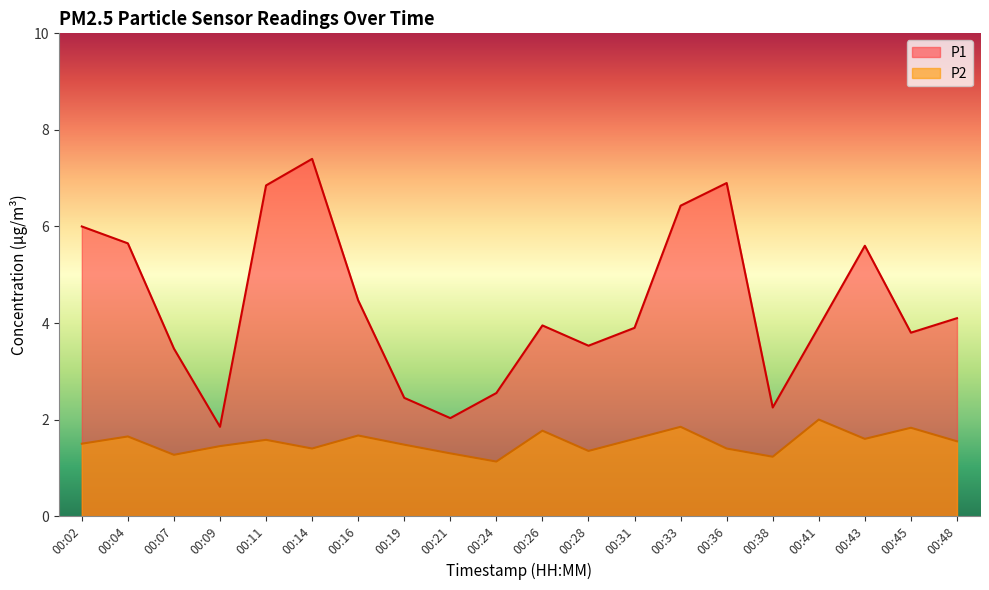

What is the value of the P1 point at the 19th from the left?

3.8